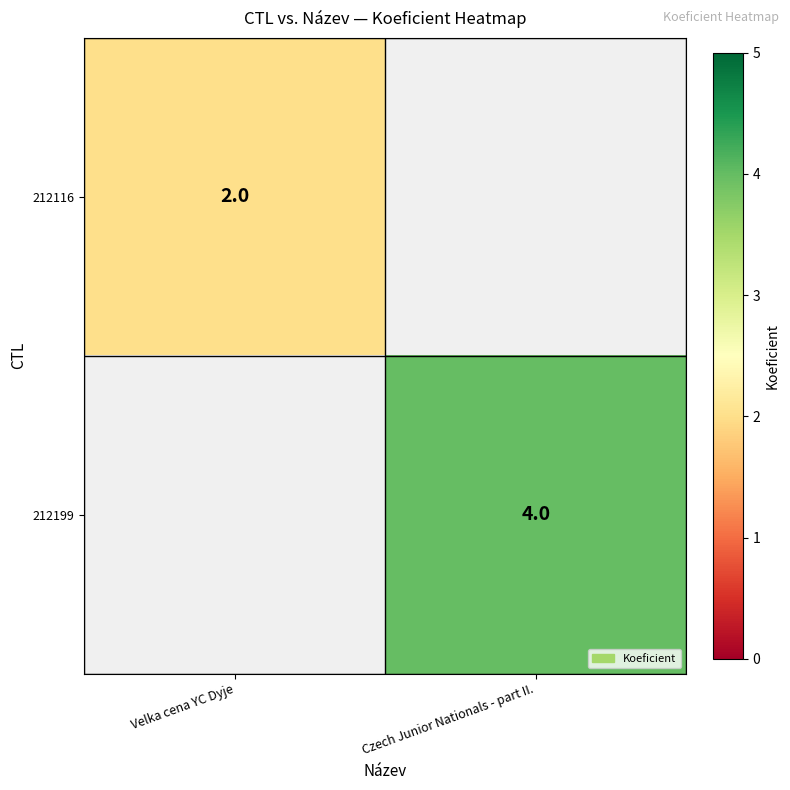

How many distinct data groups are displayed?

2